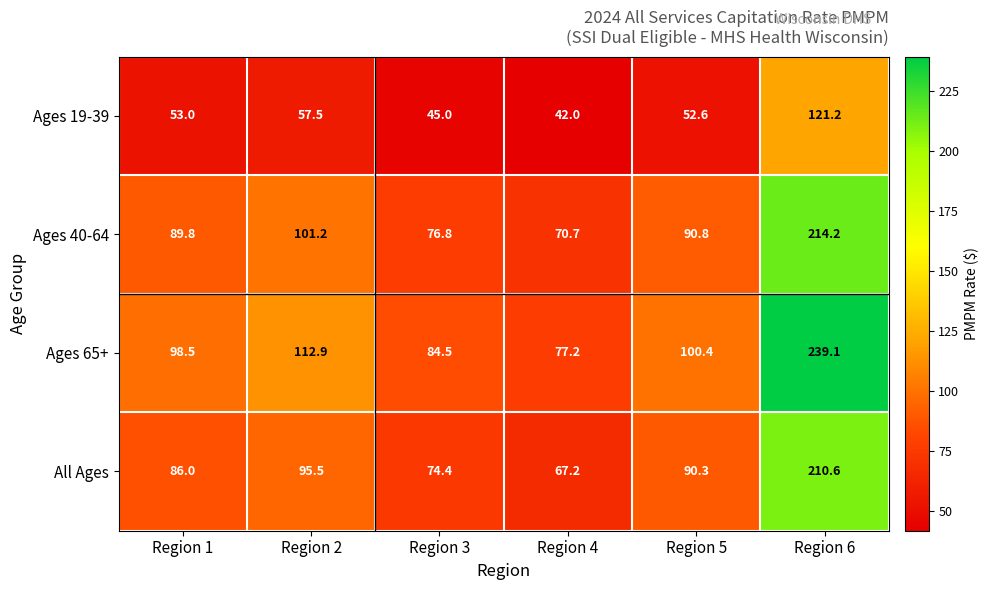

Is it true that All Ages equals 51.8 at Region 6?

False